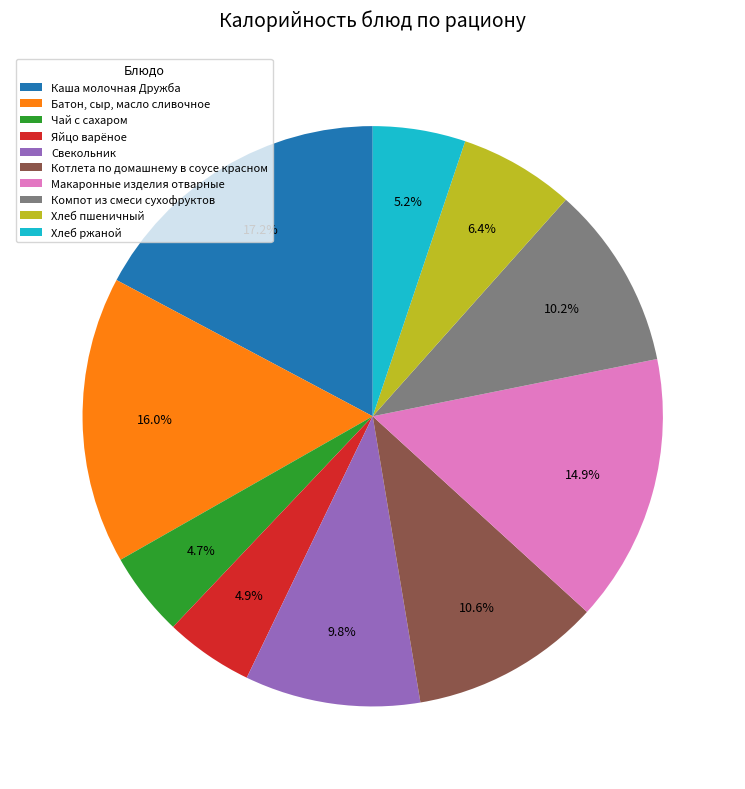

Rank the categories by value from lowest to highest.

Чай с сахаром, Яйцо варёное, Хлеб ржаной, Хлеб пшеничный, Свекольник, Компот из смеси сухофруктов, Котлета по домашнему в соусе красном, Макаронные изделия отварные, Батон, сыр, масло сливочное, Каша молочная Дружба